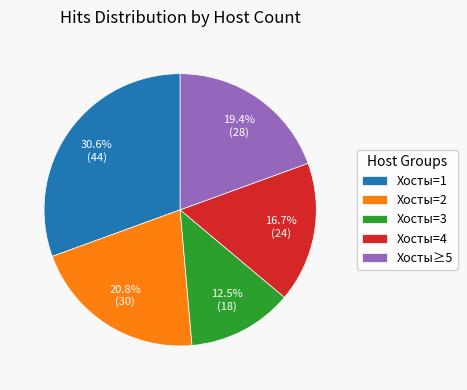

Do Хосты=4 and Хосты≥5 together represent more than half of the pie?

No